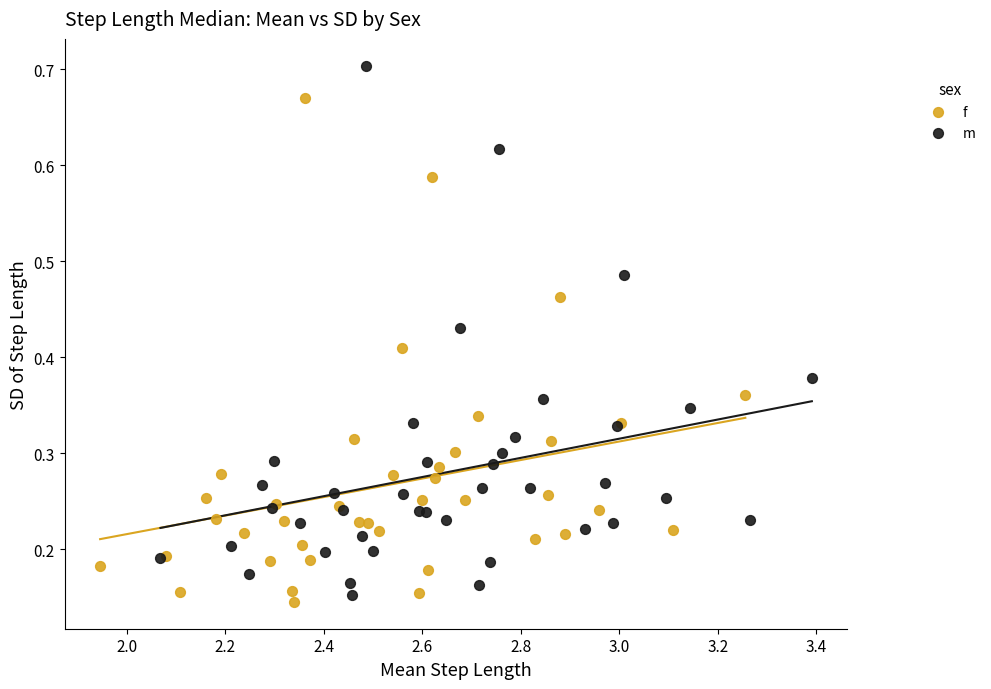

Which series reaches the maximum Y coordinate?

m